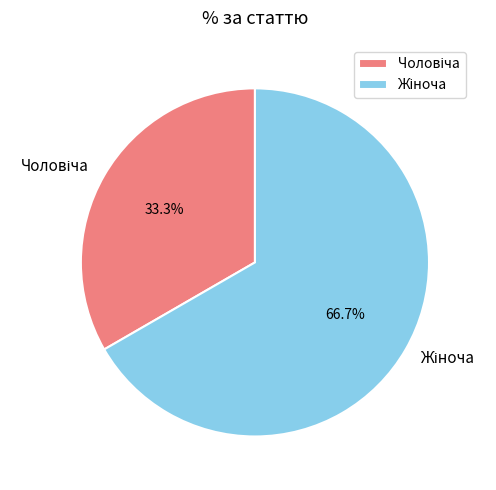

How much of the chart is everything except Чоловіча?

66.7%